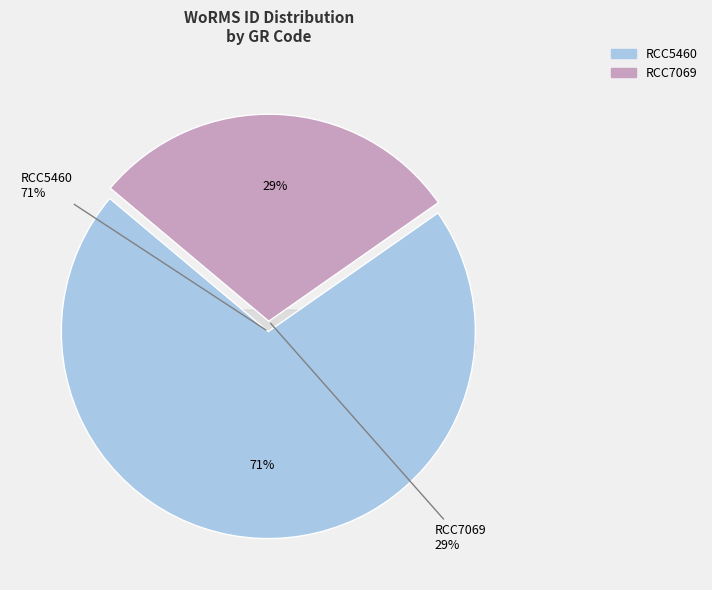

Is there a majority slice in this chart?

Yes